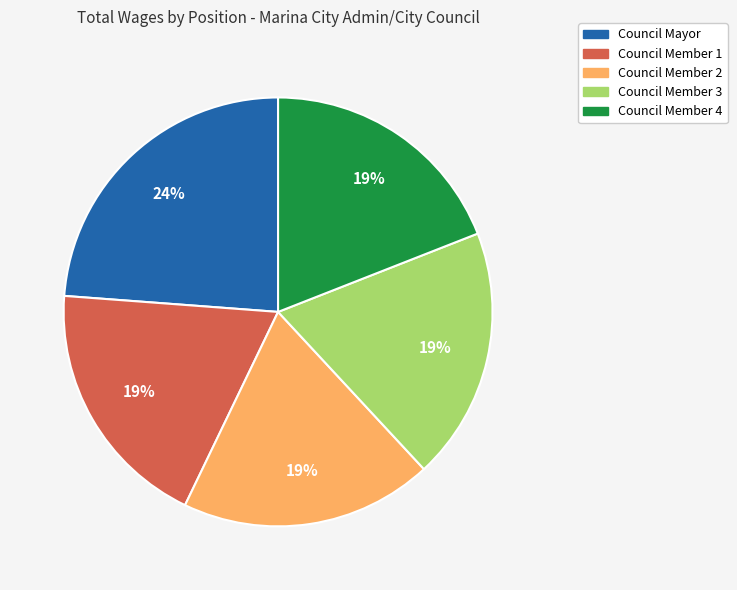

Is there a majority slice in this chart?

No